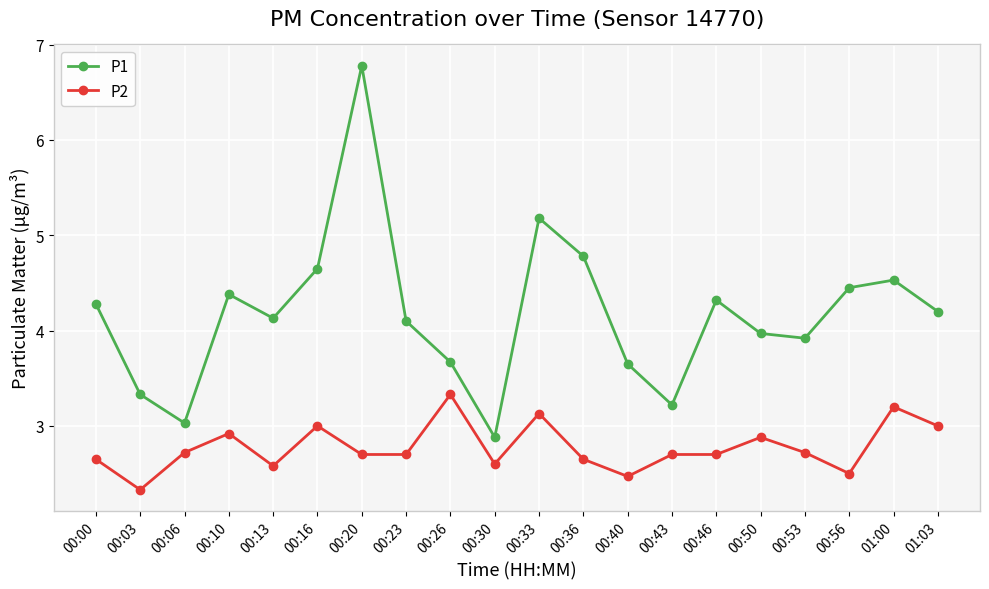

At which label does P2 reach its minimum?

00:03